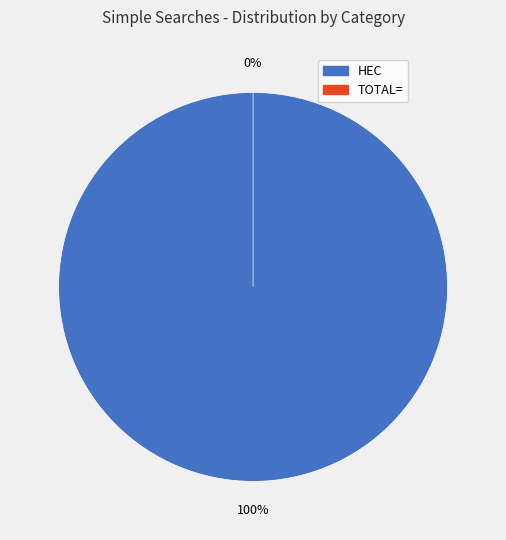

To the nearest percent, what is the combined percentage of TOTAL= and HEC?

100%